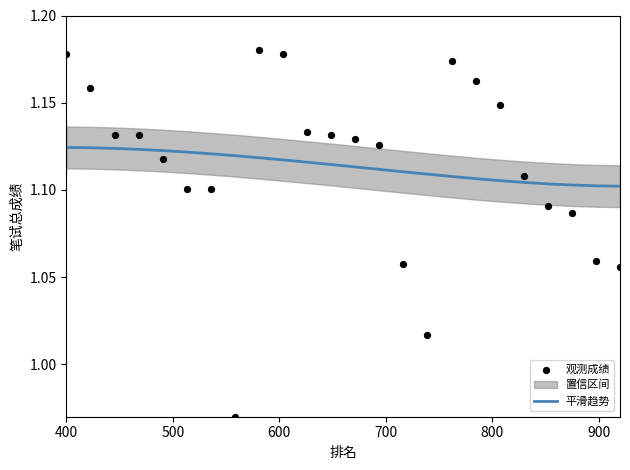

Which series reaches the maximum Y coordinate?

观测成绩